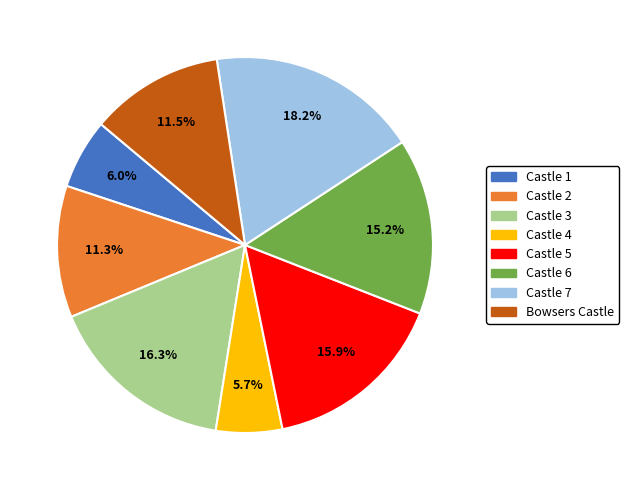

What percentage is the Castle 7 slice, to the nearest percent?

18%